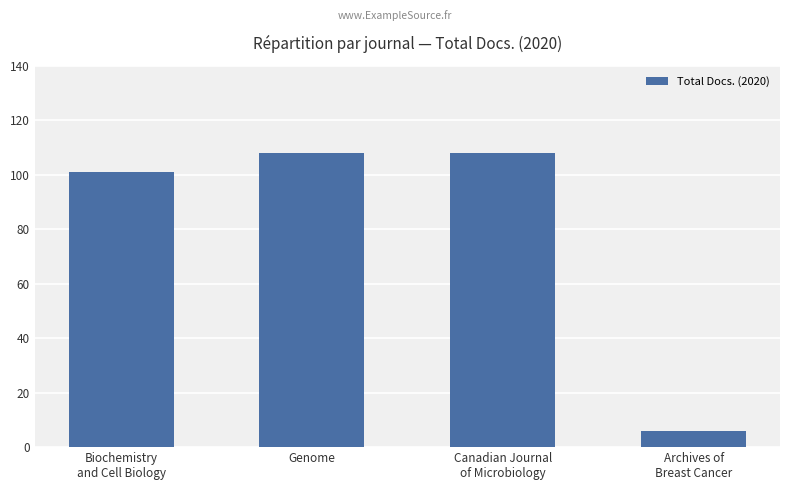

Read the value at Archives of
Breast Cancer, to the nearest 5.

5